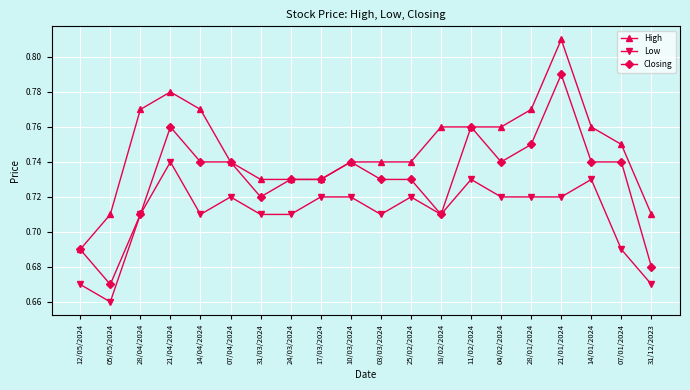

At which label is Closing closest to 0?

05/05/2024